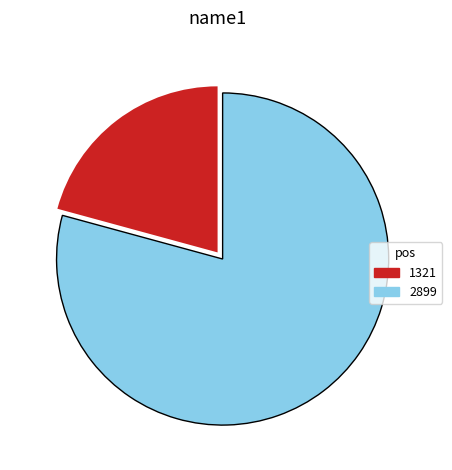

What is the smallest slice in the pie chart?

1321